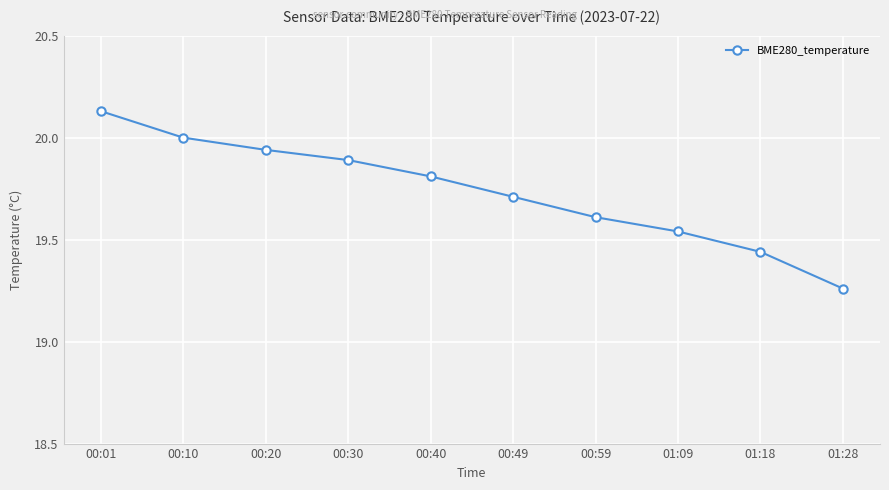

Rank the categories by value from highest to lowest.

00:01, 00:10, 00:20, 00:30, 00:40, 00:49, 00:59, 01:09, 01:18, 01:28